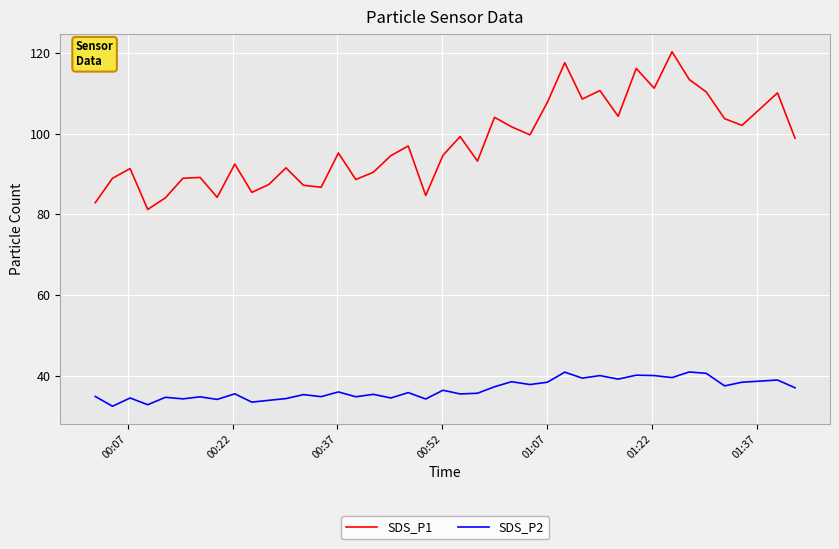

What is the difference between the maximum and minimum values in the SDS_P1 series?

39.1